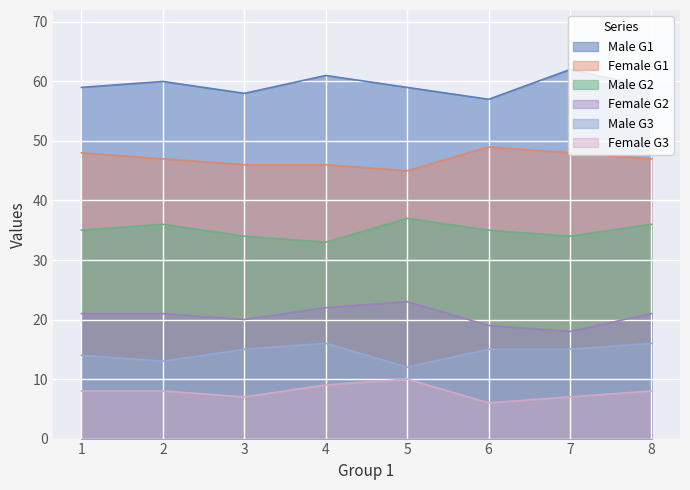

Reading left to right, transcribe all the data shown in this chart.

Male: 1=59	2=60	3=58	4=61	5=59	6=57	7=62	8=59
Female: 1=48	2=47	3=46	4=46	5=45	6=49	7=48	8=47